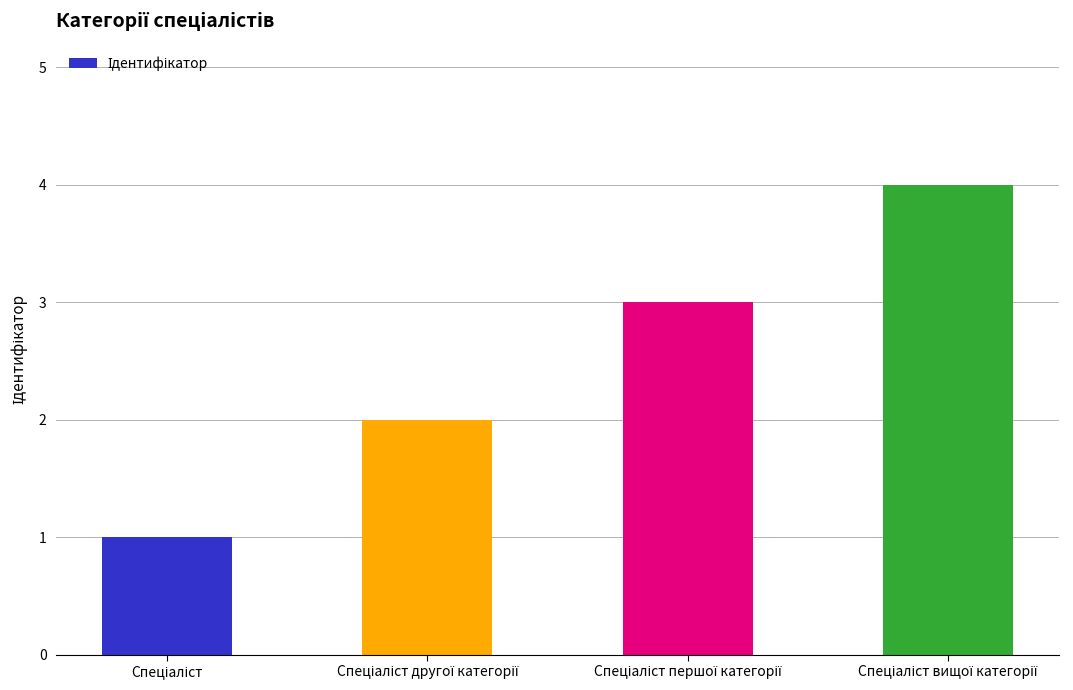

What is the difference between the maximum and minimum values?

3